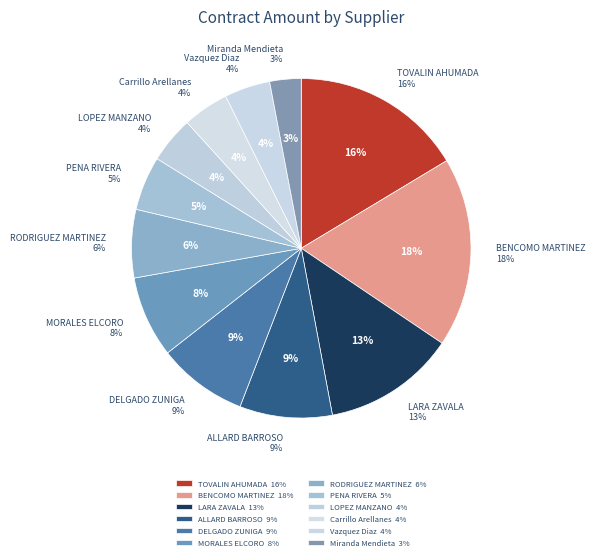

What is the change in value from MIROSLAVA RODRIGUEZ MARTINEZ to JUAN MANUEL LOPEZ MANZANO?

-387634.9